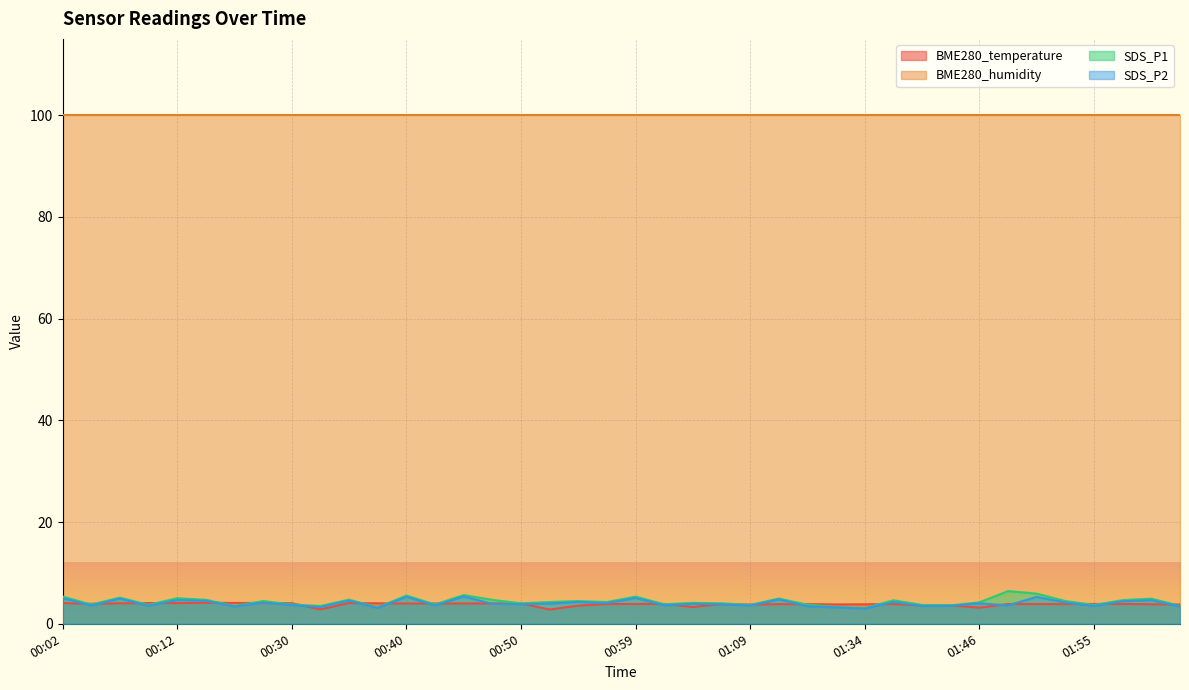

What is the difference between the SDS_P2 values at 00:32 and 01:04?

0.6